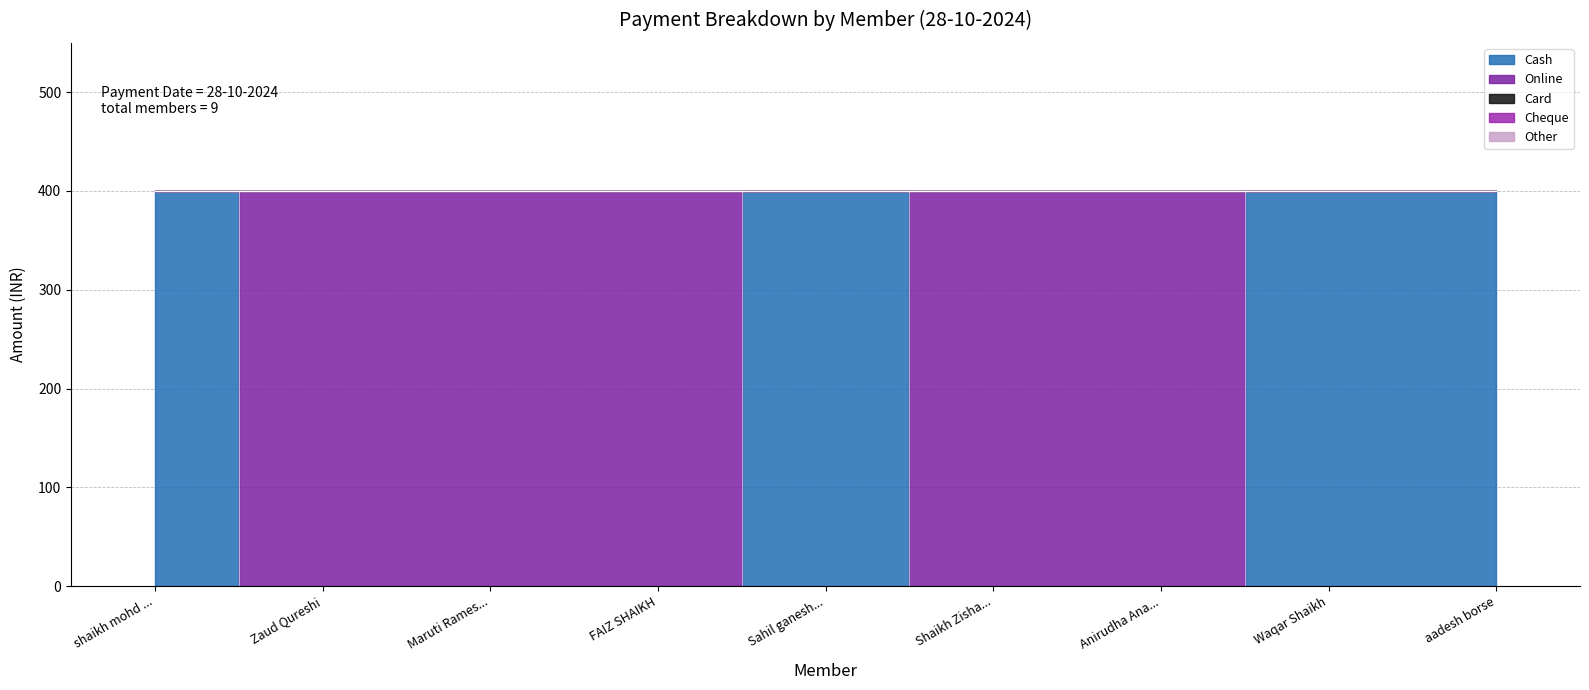

The Online series shows 400 at FAIZ SHAIKH. True or false?

True